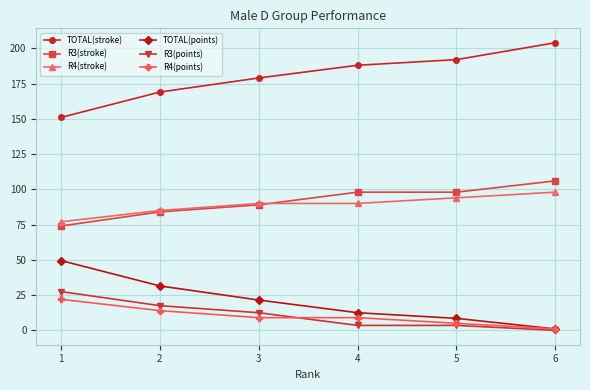

How many lines are shown in the chart?

6